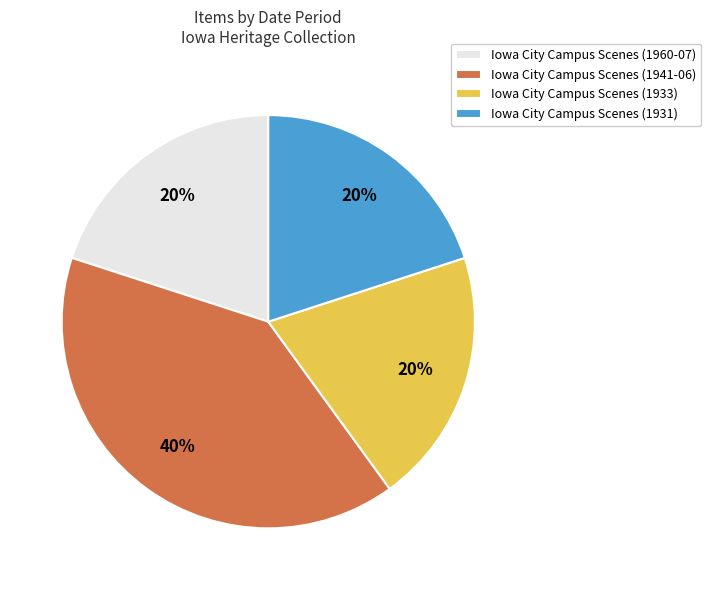

What percentage is the Iowa City Campus Scenes (1931) slice, to the nearest percent?

20%